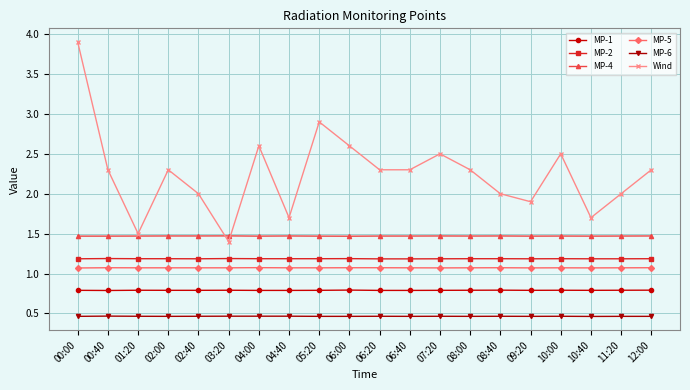

What is the label of the 3rd point from the left?

01:20